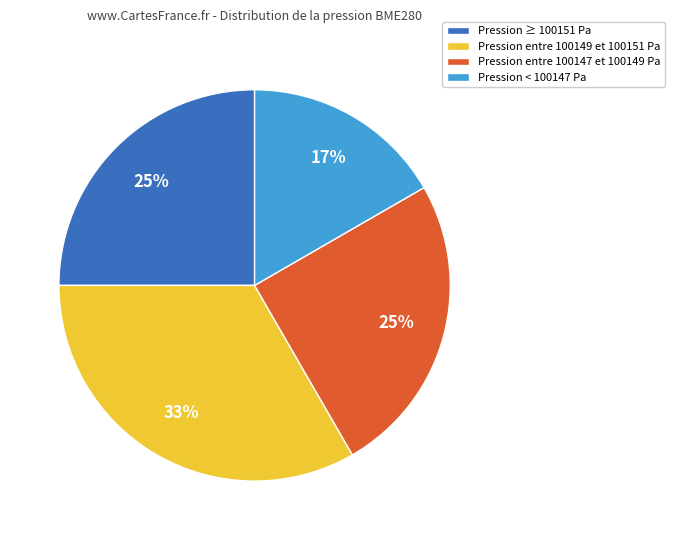

Does Pression entre 100149 et 100151 Pa account for over 50% of the chart?

No